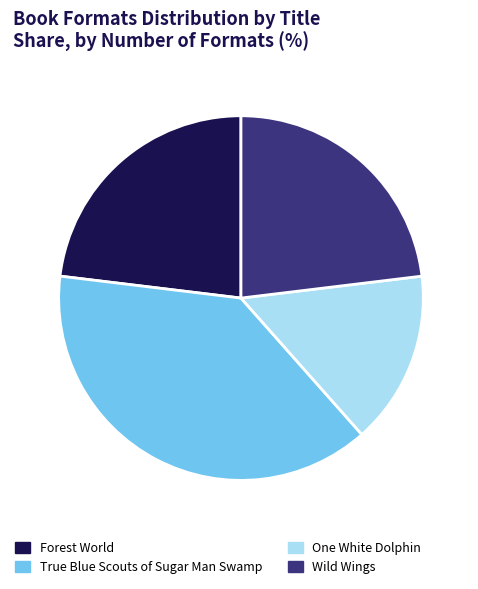

How many slices are in this pie chart?

4